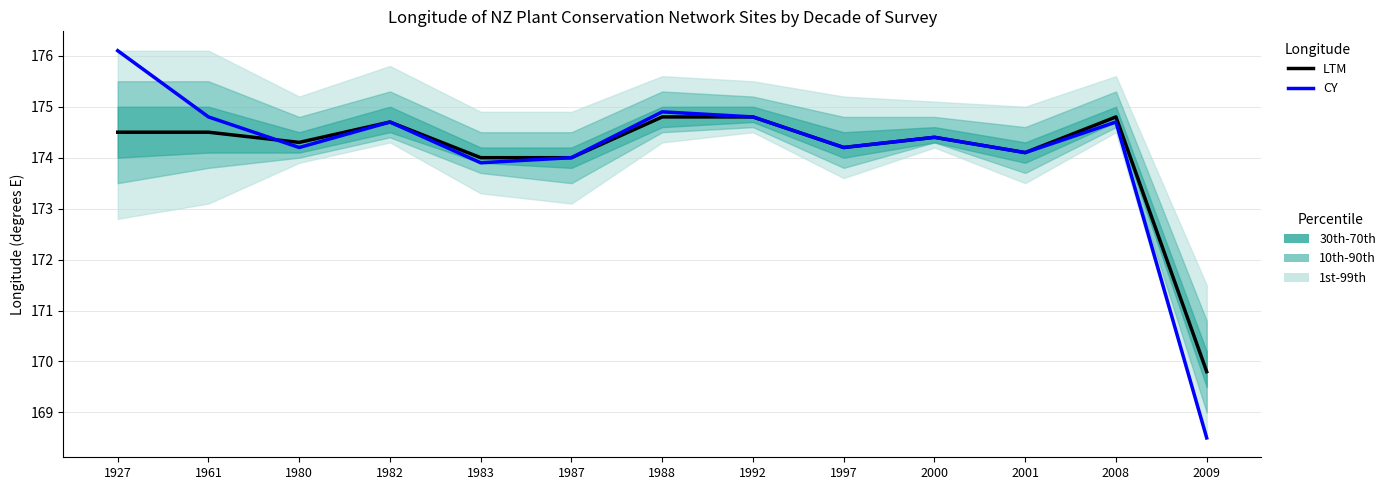

List the labels in order of CY value, smallest first.

2009, 1983, 1987, 2001, 1980, 1997, 2000, 1982, 2008, 1961, 1992, 1988, 1927